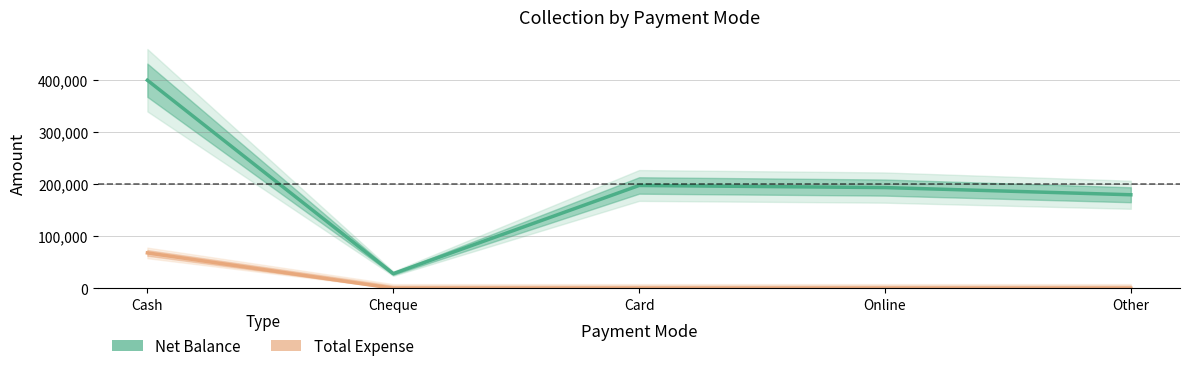

True or false: Total Expense has more than 1 points higher than both neighbors.

False